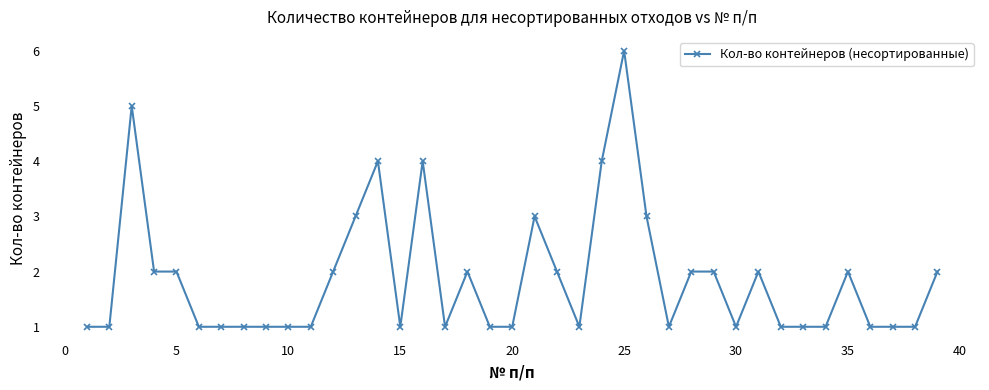

Count the number of data series in this chart.

1